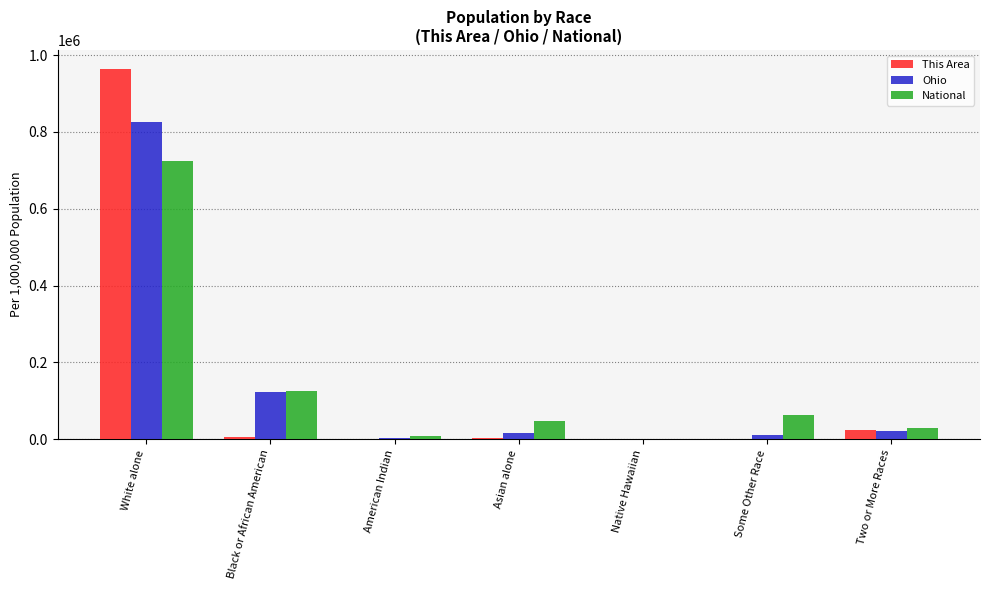

True or false: Ohio has a value of 826891.5 at White alone.

True